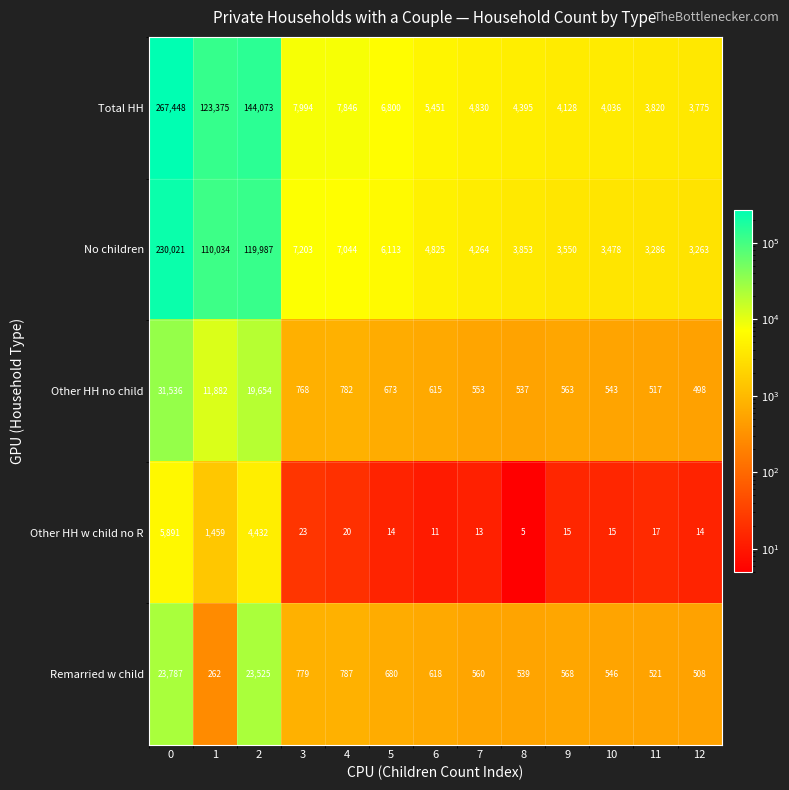

List the series in order of their peak value, highest first.

Total HH, No children, Other HH no child, Remarried w child, Other HH w child no R